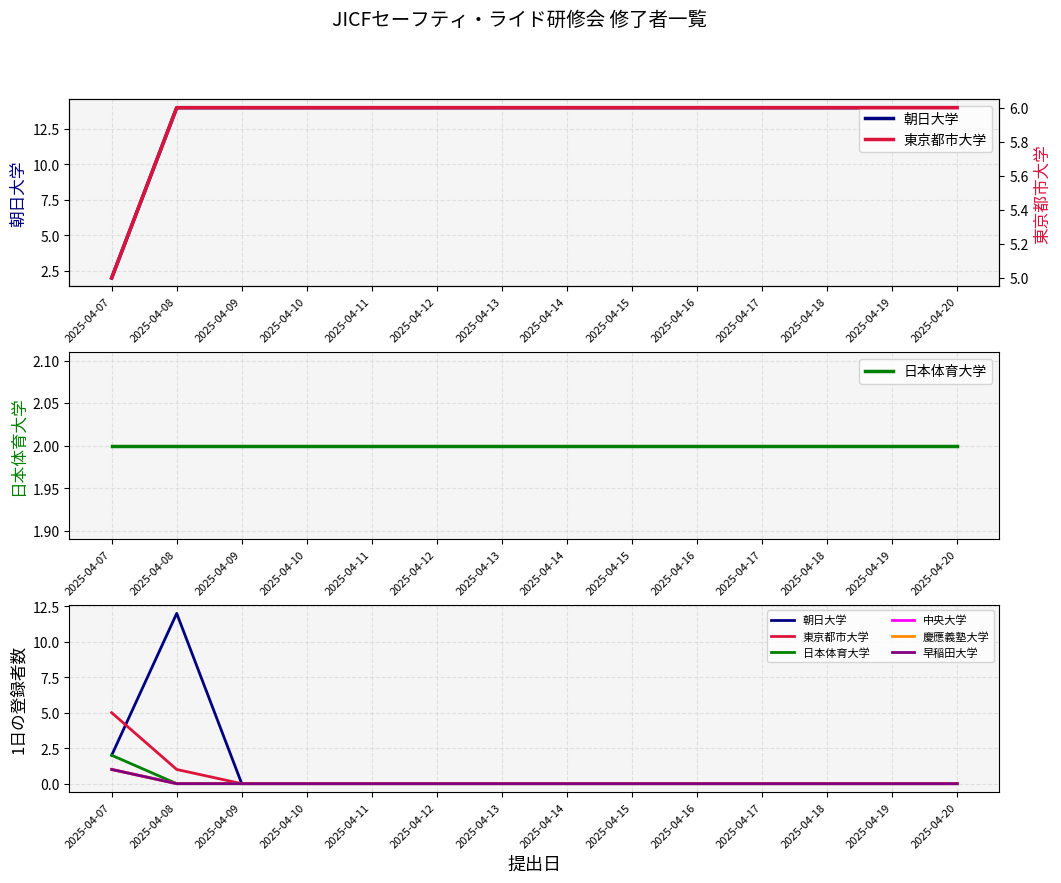

True or false: 日本体育大学 and 早稲田大学 cross at least once.

False